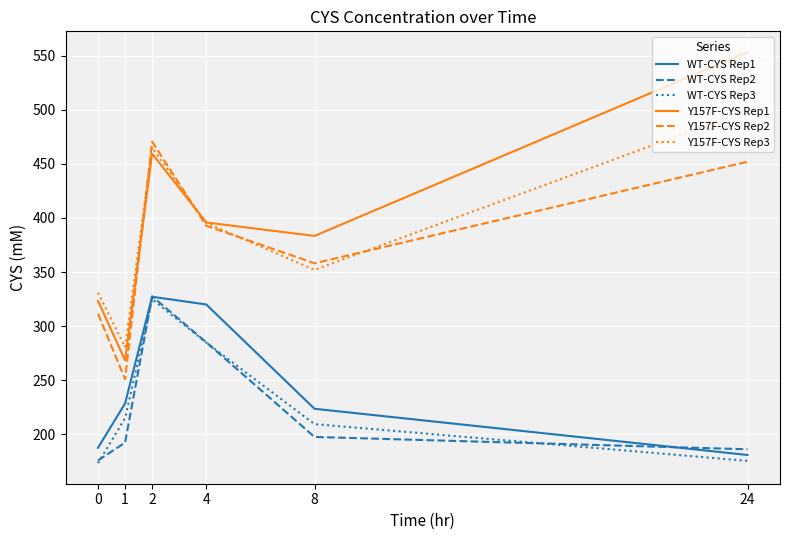

How many interior local peaks does the WT-CYS Rep3 series have?

1